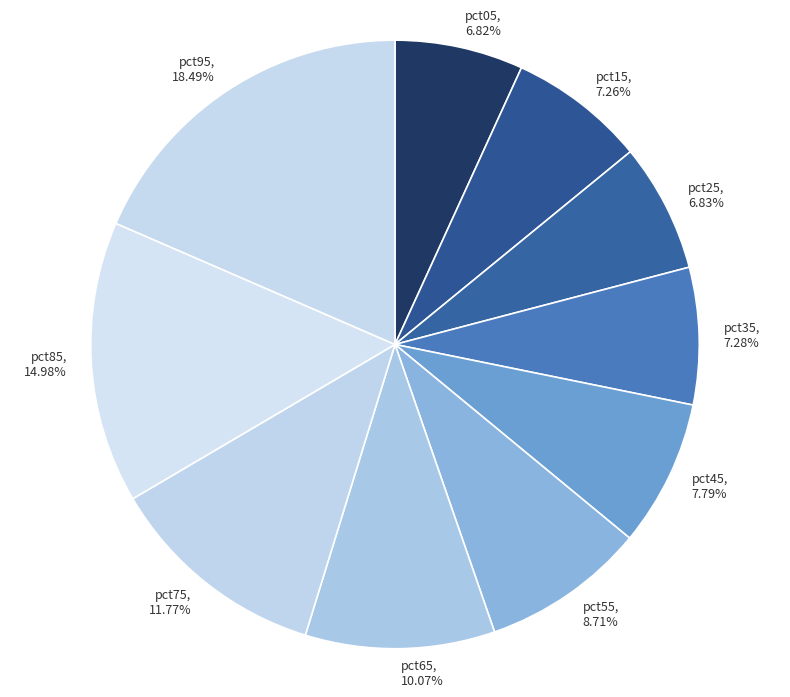

Does pct55, 8.71% account for over 50% of the chart?

No